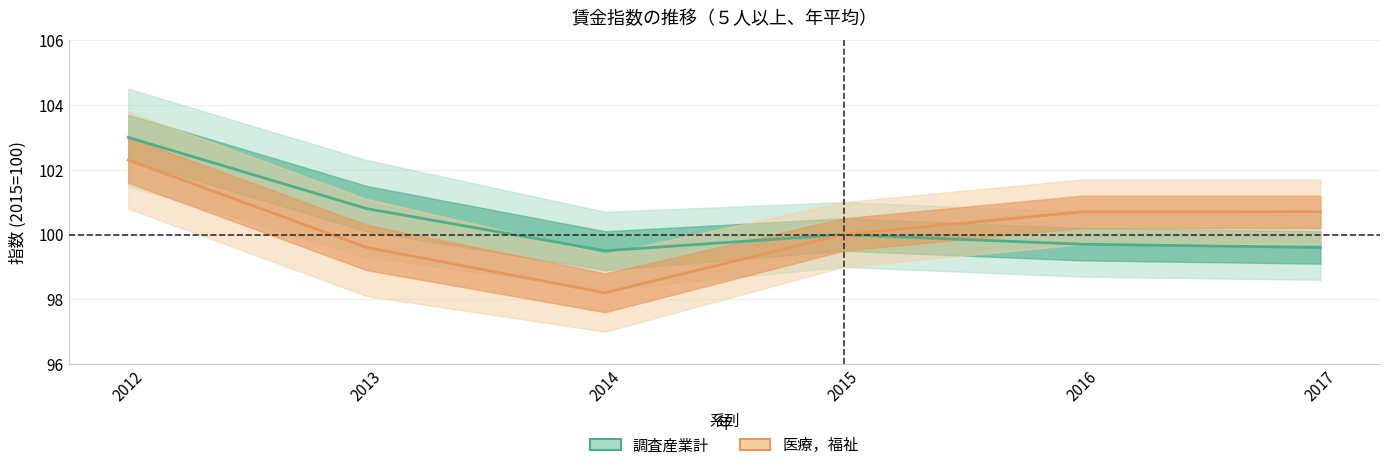

Reading left to right, what are all the values shown in this chart?

調査産業計: 2012=103.0	2013=100.8	2014=99.5	2015=100.0	2016=99.7	2017=99.6
医療，福祉: 2012=102.3	2013=99.6	2014=98.2	2015=100.0	2016=100.7	2017=100.7